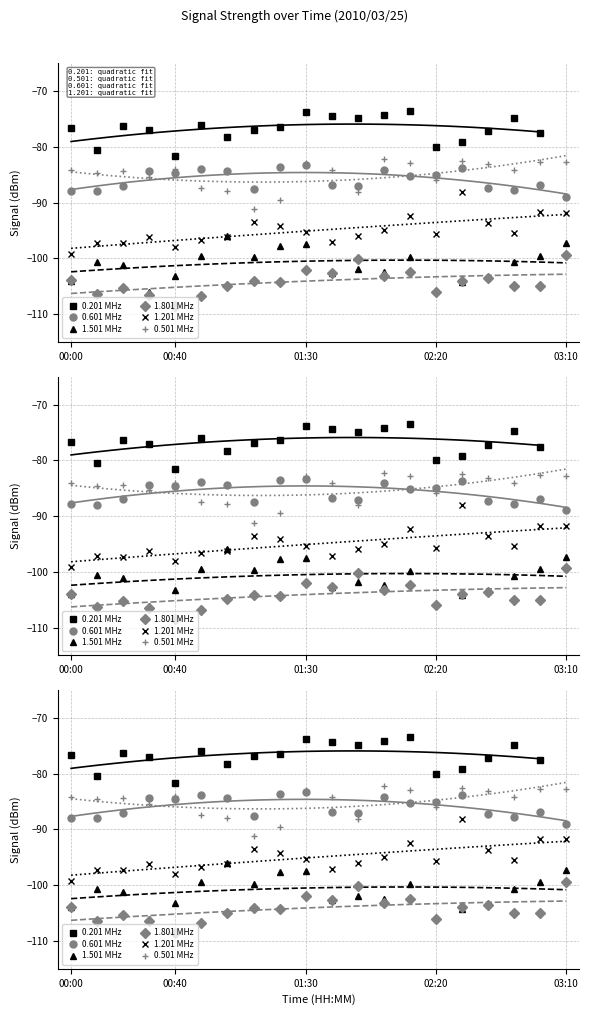

At which label does 0.601 first exceed -85?

2010/03/25 00:30